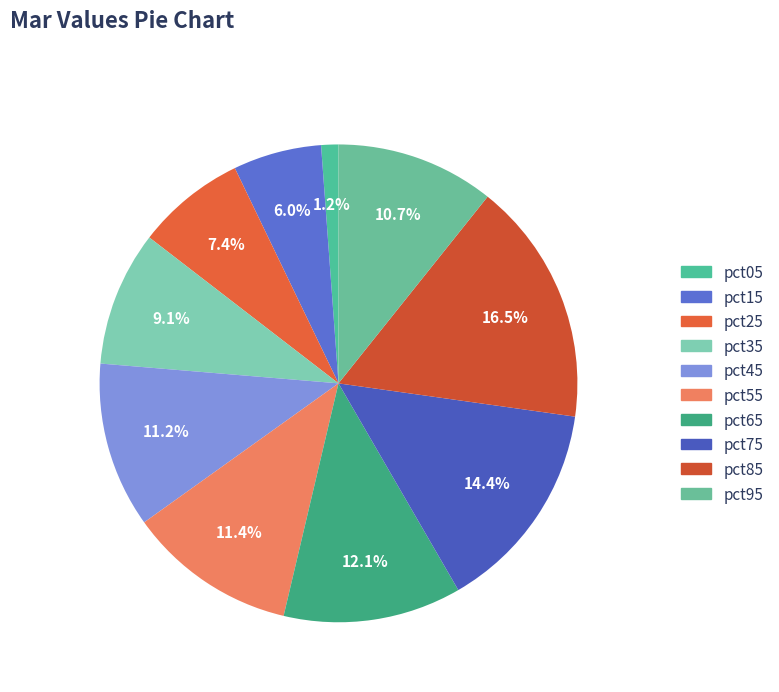

Which category has the smallest portion of the pie?

pct05